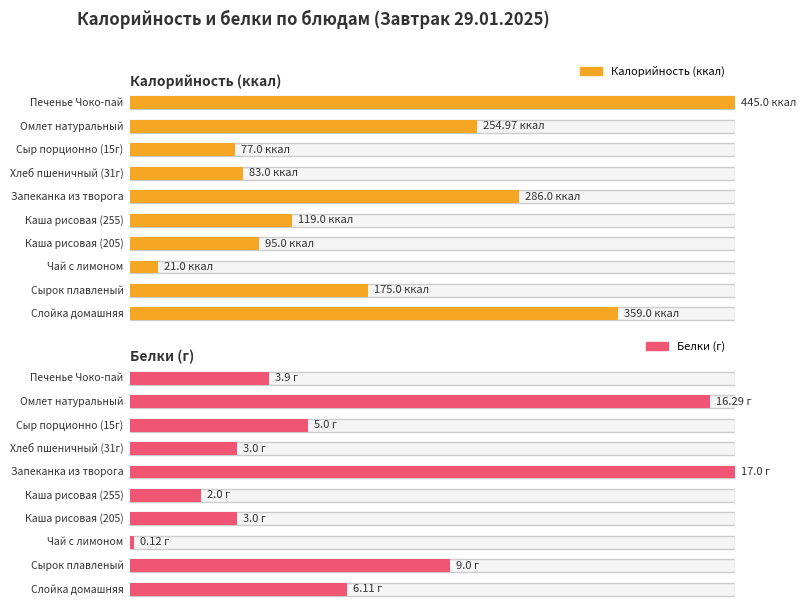

Where is Белки nearest to the value 8?

Сырок плавленый